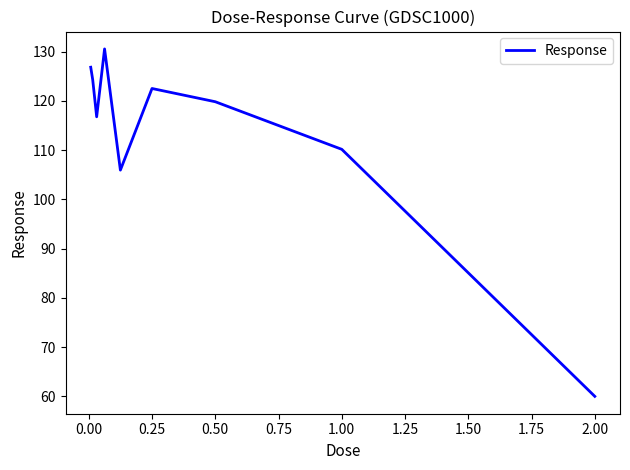

What is the difference between the maximum and minimum values?

70.6